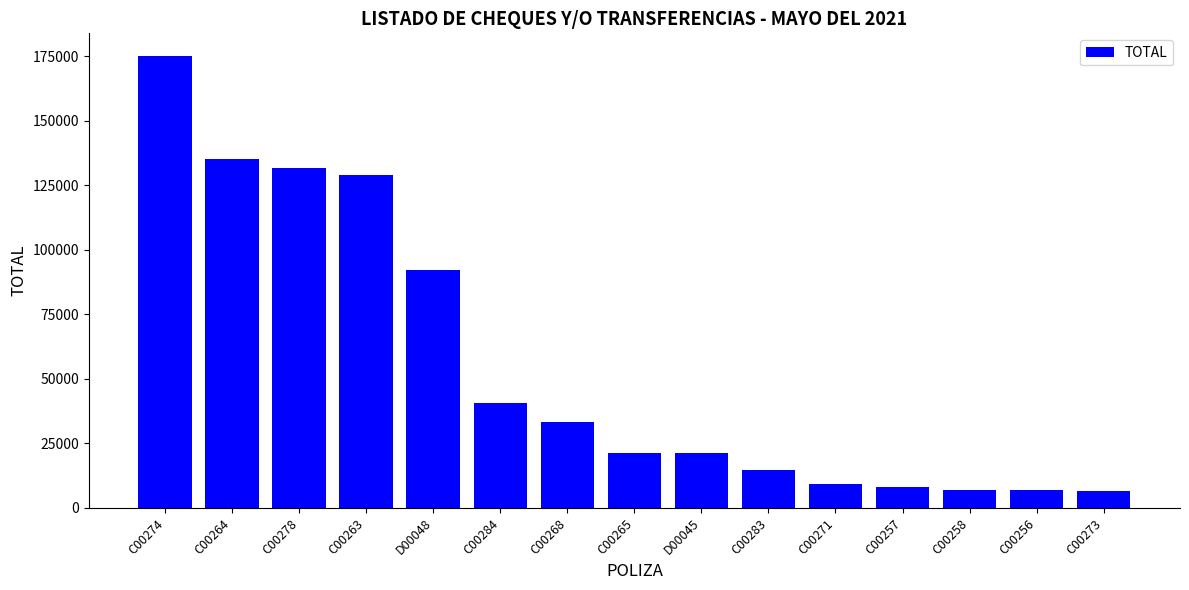

Are the bars grouped side by side (vs. stacked)?

No